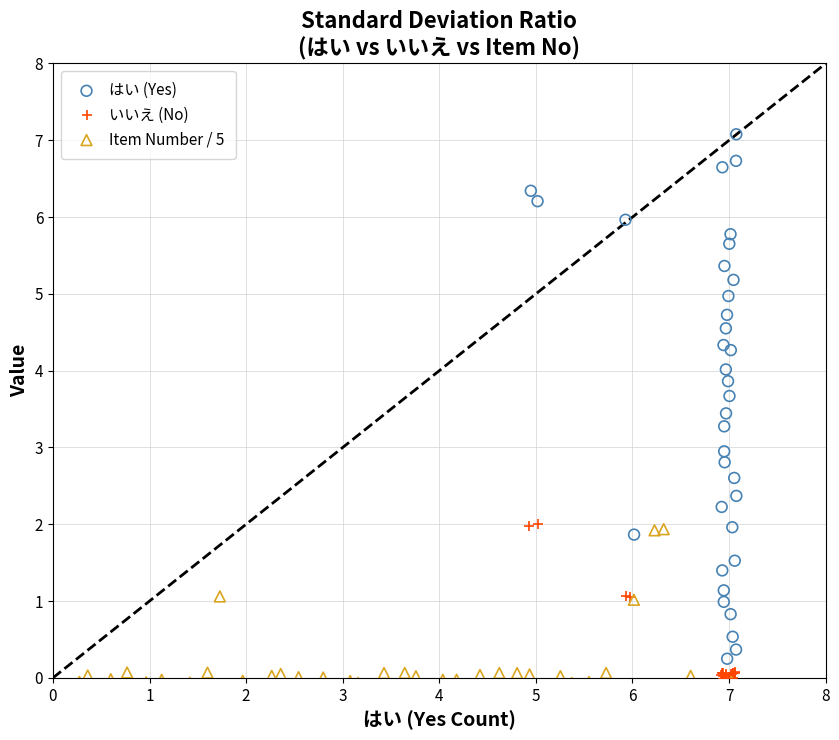

Which series has the widest spread of Y values?

はい (Yes)